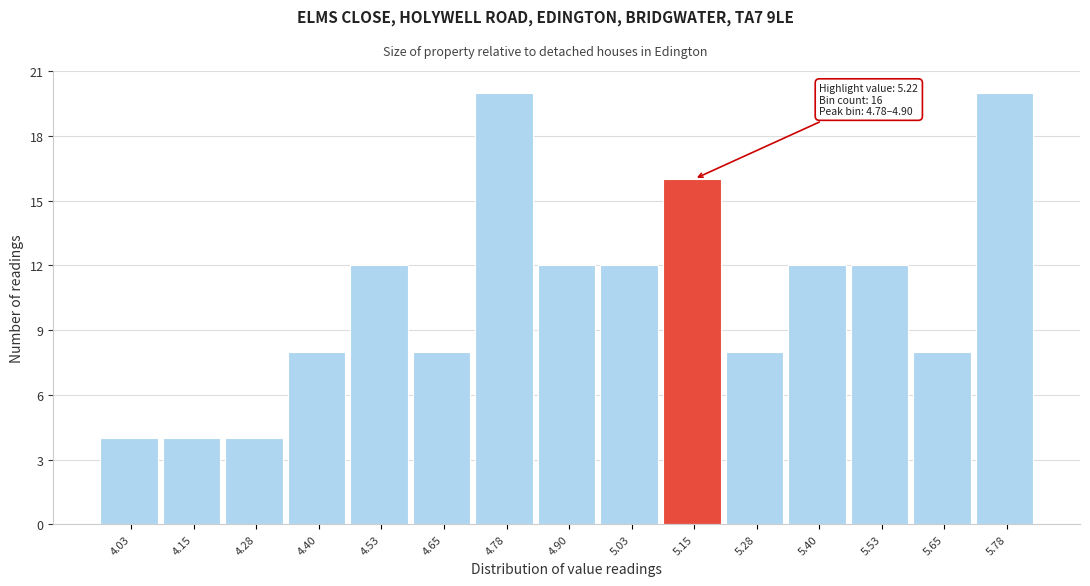

Reading right to left, extract all data points from this chart.

5.78=20	5.65=8	5.53=12	5.40=12	5.28=8	5.15=16	5.03=12	4.90=12	4.78=20	4.65=8	4.53=12	4.40=8	4.28=4	4.15=4	4.03=4